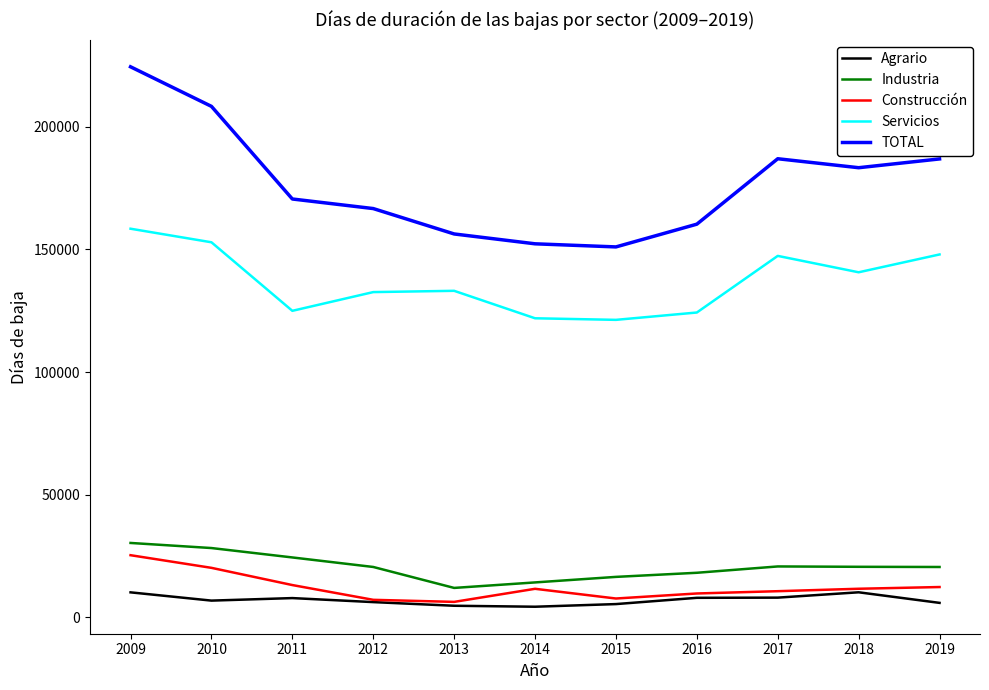

What is the highest value of the Servicios series?

158411